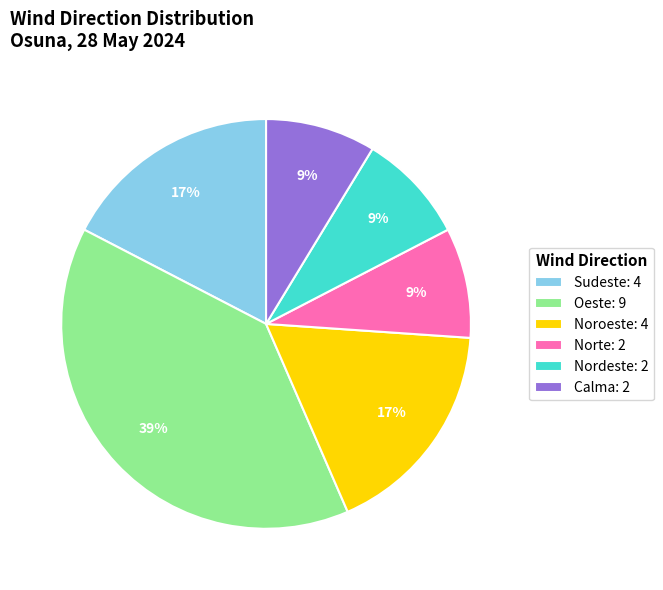

Is there a majority slice in this chart?

No